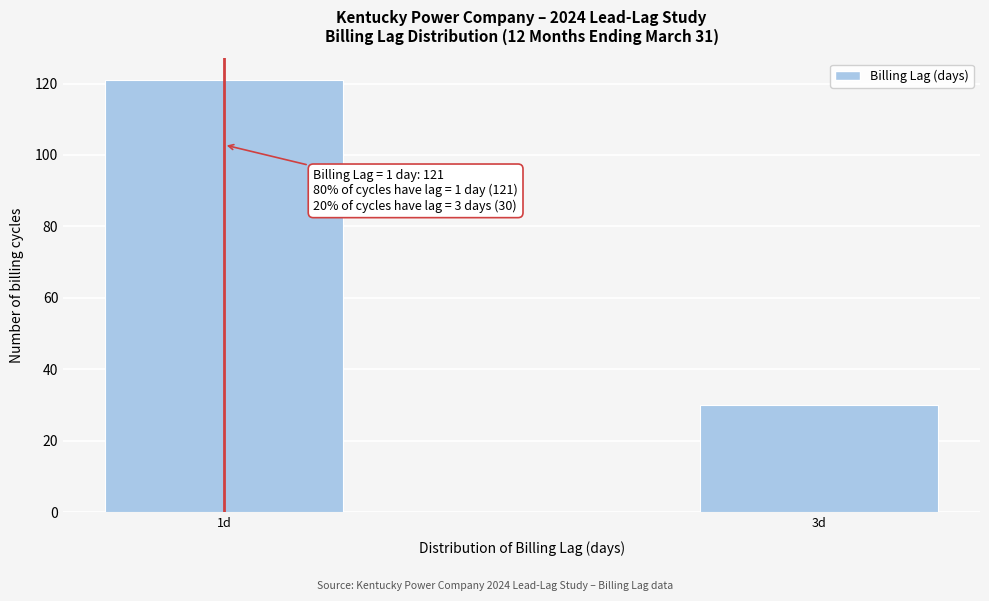

Reading right to left, extract all data points from this chart.

30	121